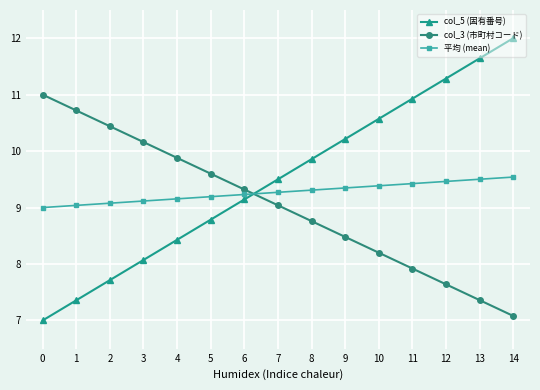

At how many categories does at least one series exceed 10?

10